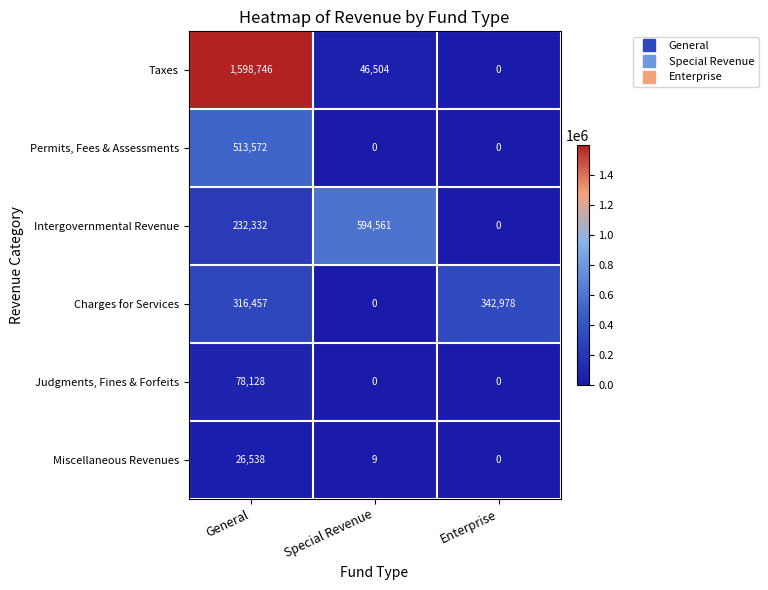

Rank the series by their maximum value, from lowest to highest.

Miscellaneous Revenues, Judgments, Fines & Forfeits, Charges for Services, Permits, Fees & Assessments, Intergovernmental Revenue, Taxes